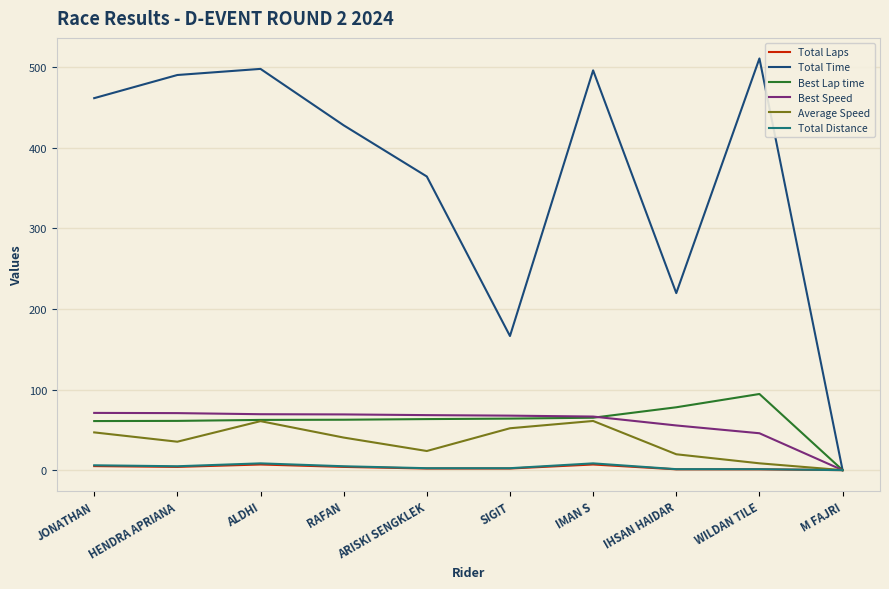

Which series has the largest total across all categories?

Total Time